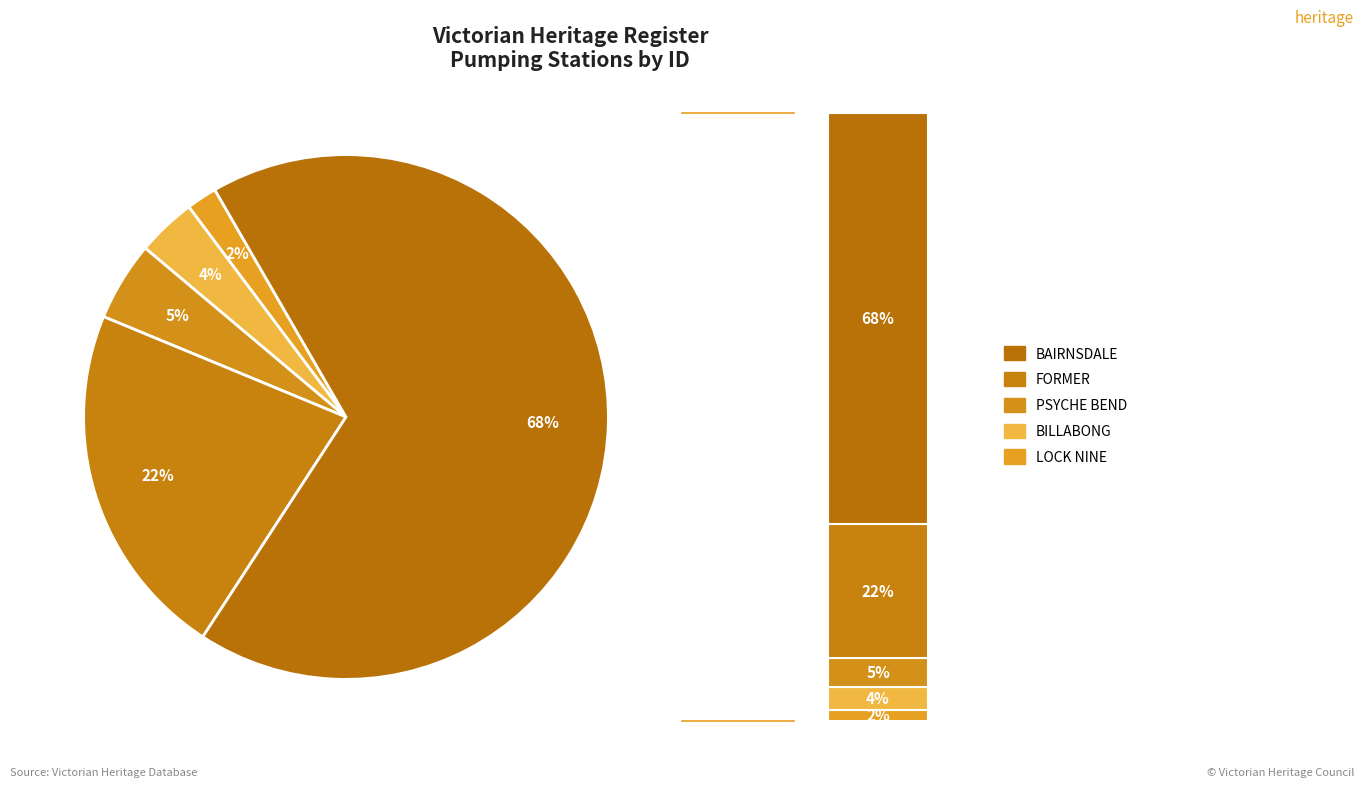

What is the majority slice?

BAIRNSDALE PUMPING STATION